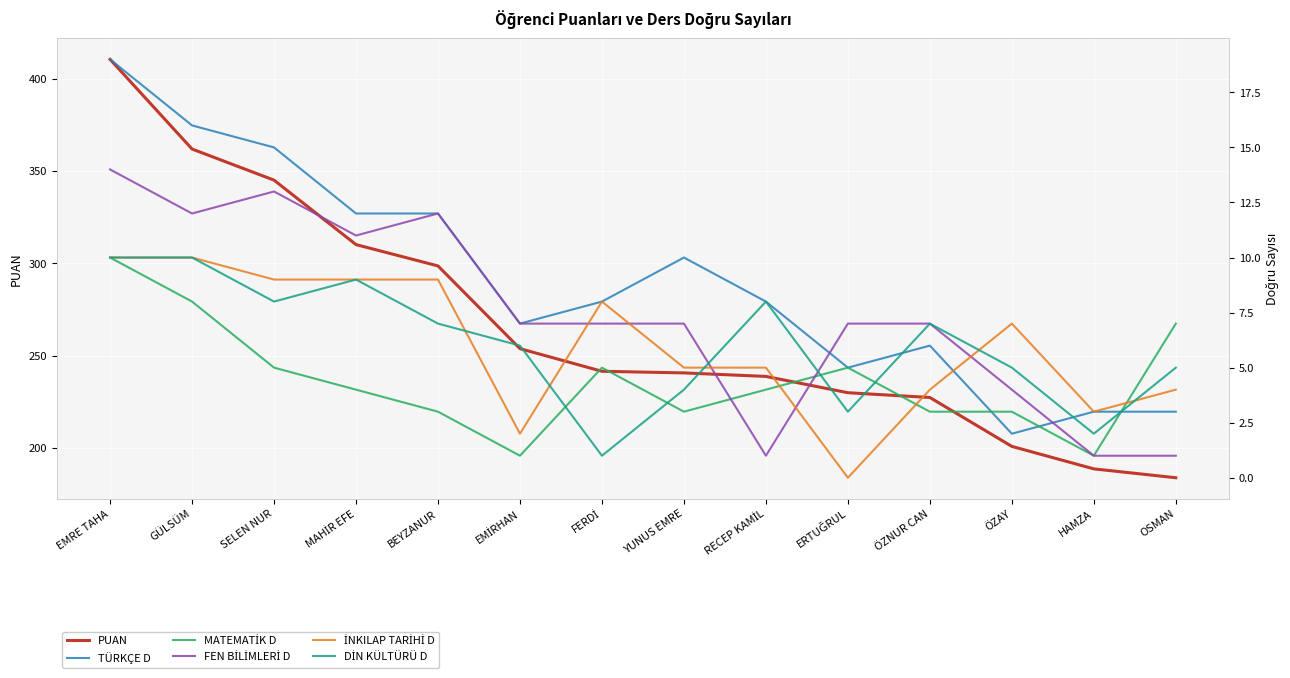

After their last crossing, which series has the higher values: DİN KÜLTÜRÜ D or FEN BİLİMLERİ D?

FEN BİLİMLERİ D